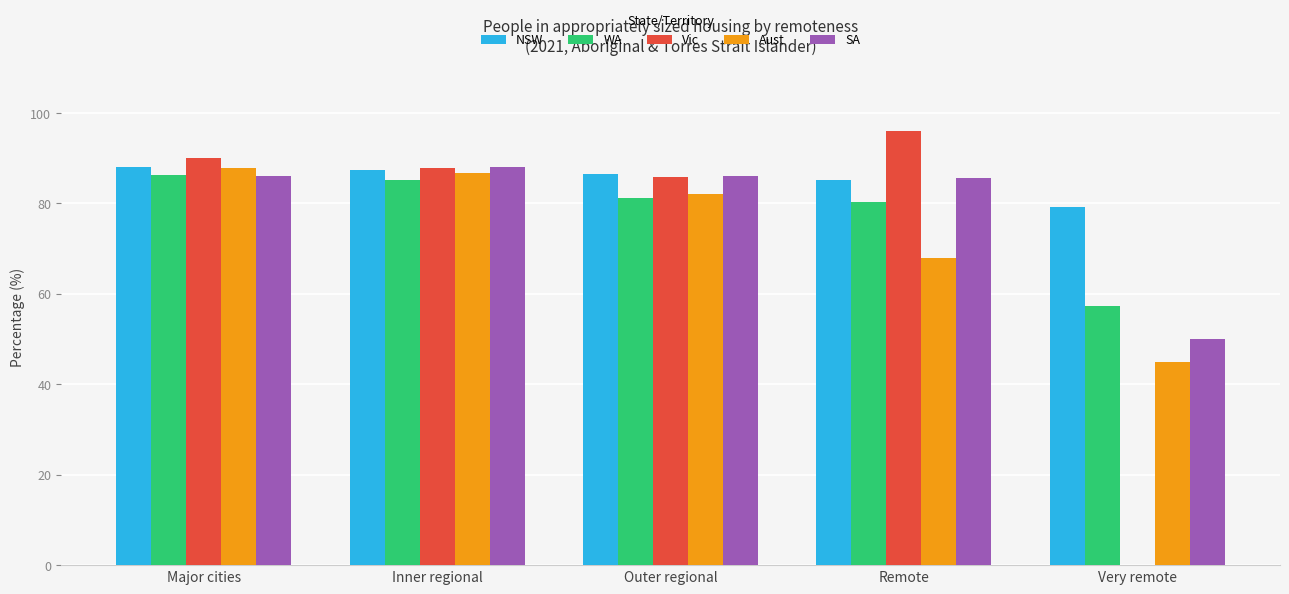

What is the sum of all SA values?

396.1